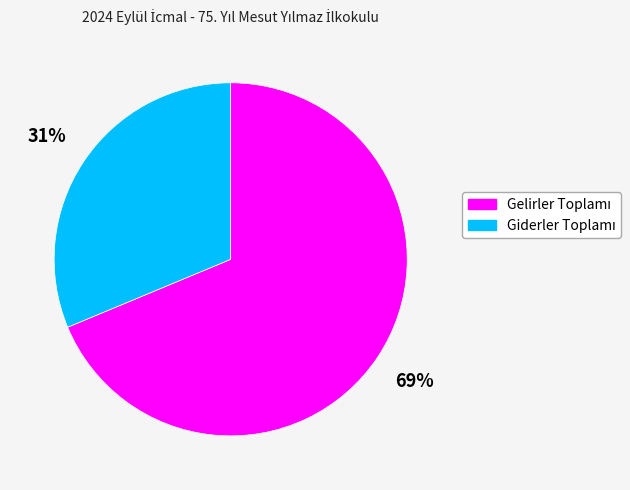

To the nearest percent, what is the average slice percentage?

50%